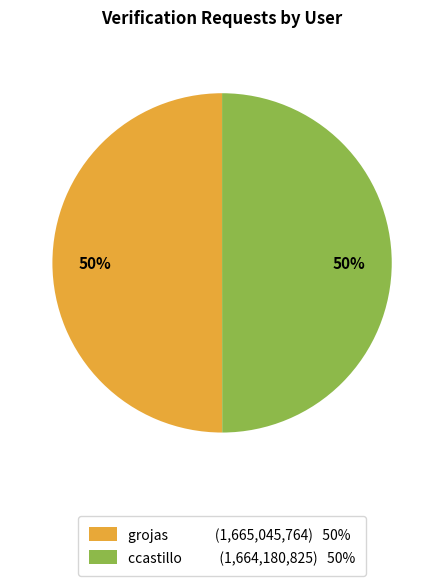

What is the majority slice?

grojas